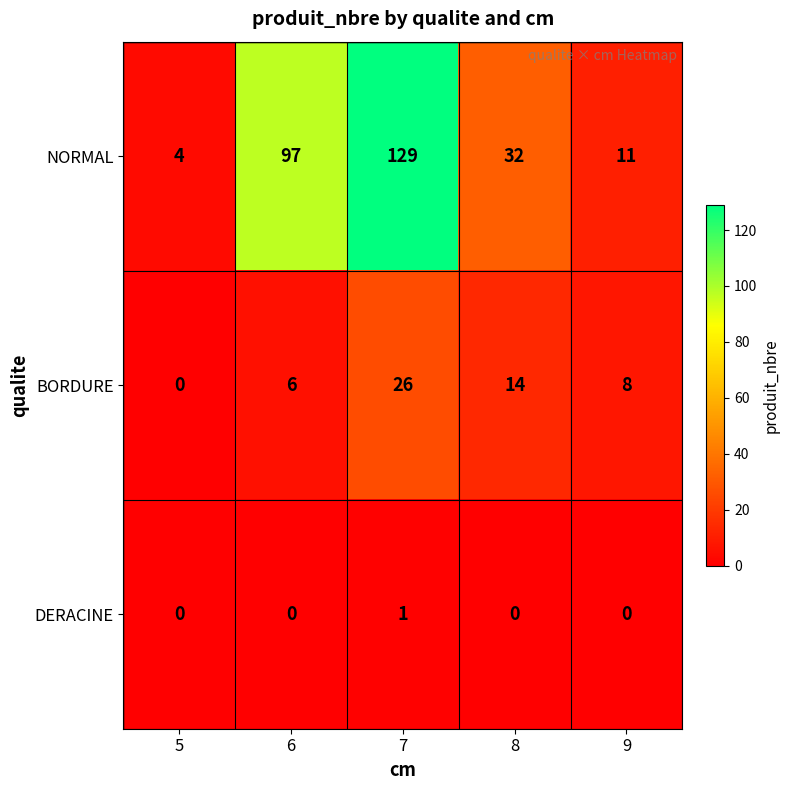

List the series in order of their overall mean, lowest first.

DERACINE, BORDURE, NORMAL